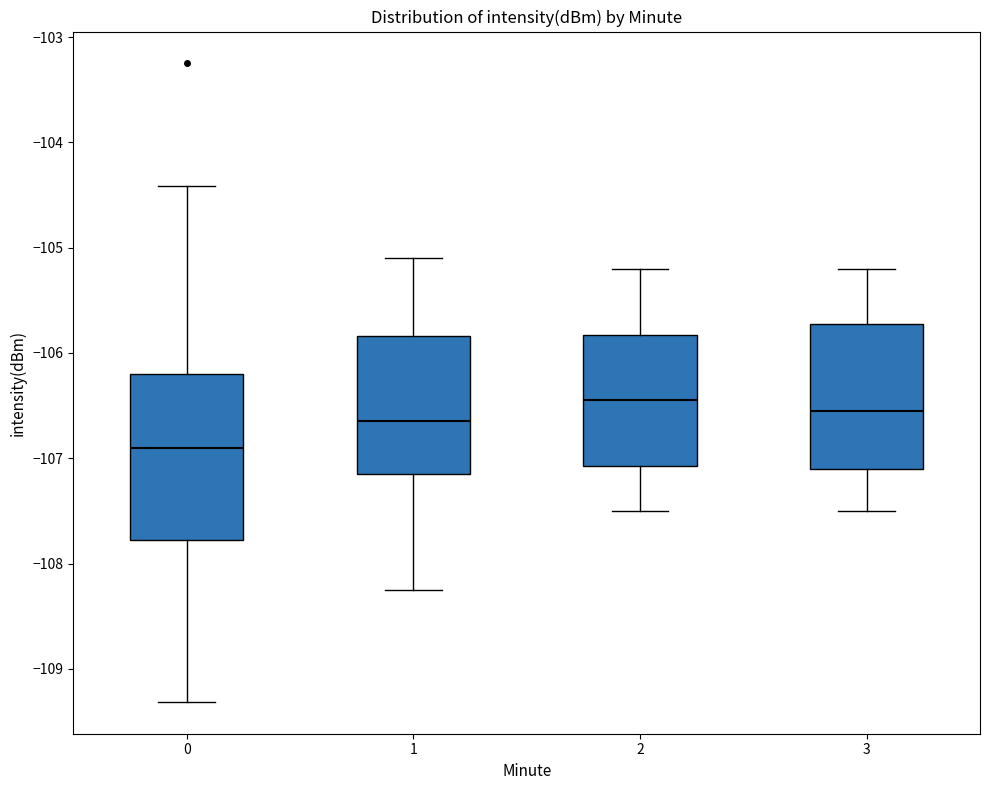

Reading left to right, read every box against the y-axis: the position of its median line, the range the box covers, and the ends of its whiskers. The values are not printed on the chart, so give them approximately, as read against the axis.

0: median -106.9, box -107.8 to -106.2, whiskers -109.3 to -104.4
1: median -106.6, box -107.1 to -105.8, whiskers -108.3 to -105.1
2: median -106.4, box -107.1 to -105.8, whiskers -107.5 to -105.2
3: median -106.5, box -107.1 to -105.7, whiskers -107.5 to -105.2